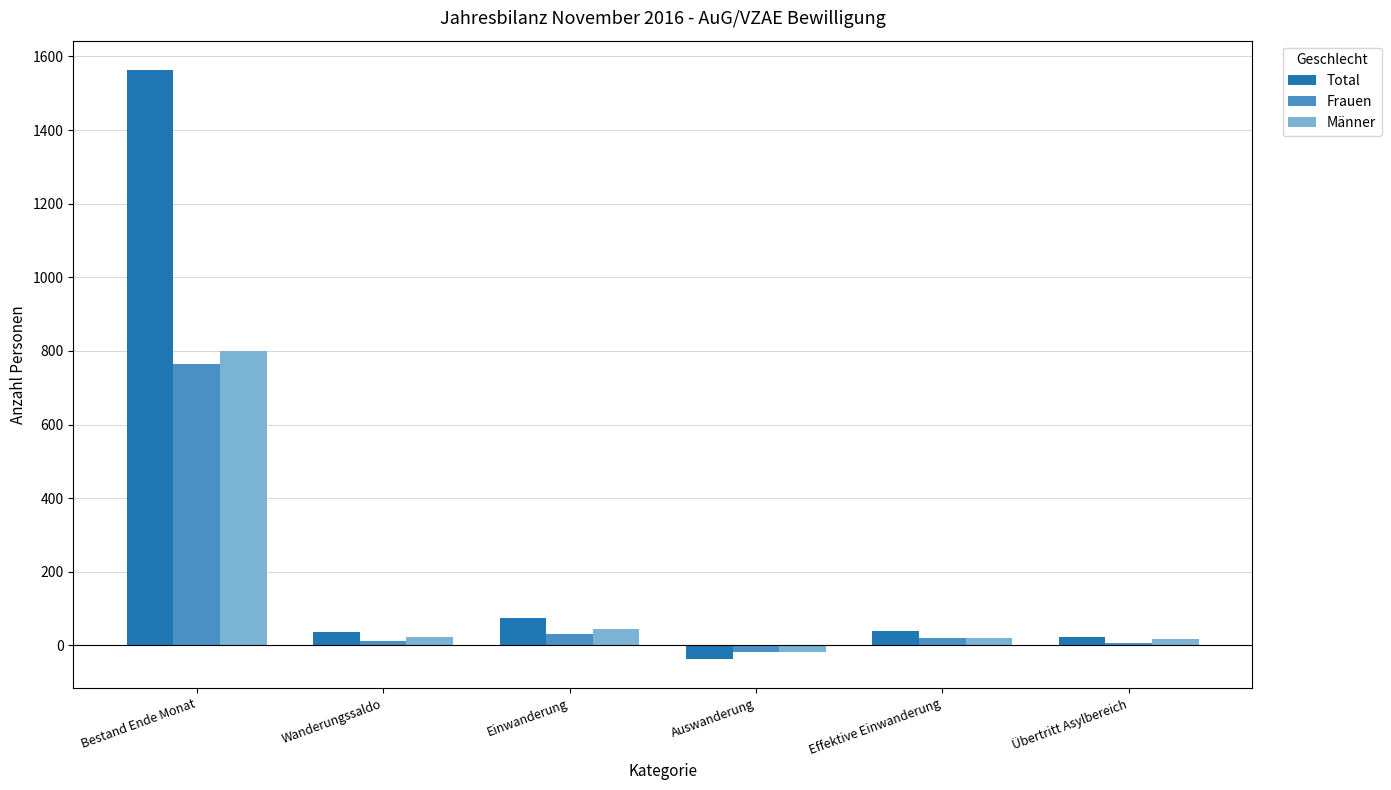

At how many categories does at least one series exceed 373?

1